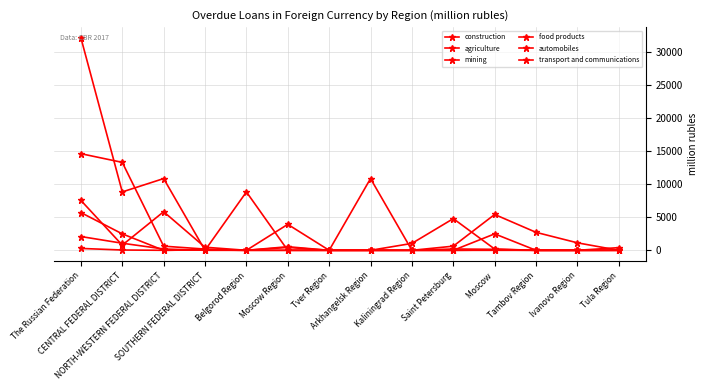

Does the chart have visible grid lines?

Yes